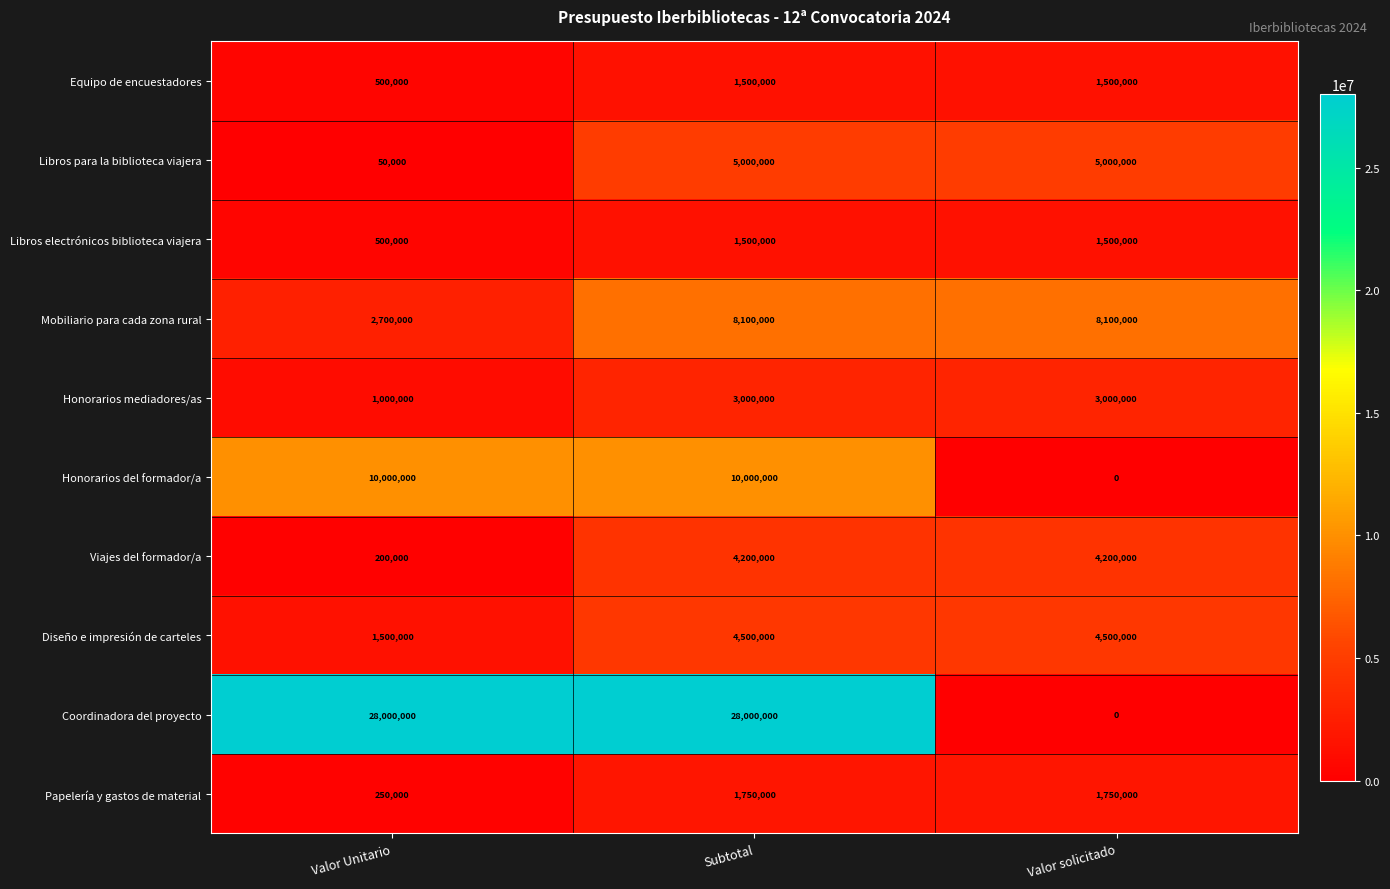

At which label is Mobiliario para cada zona rural closest to 5400000?

Valor Unitario